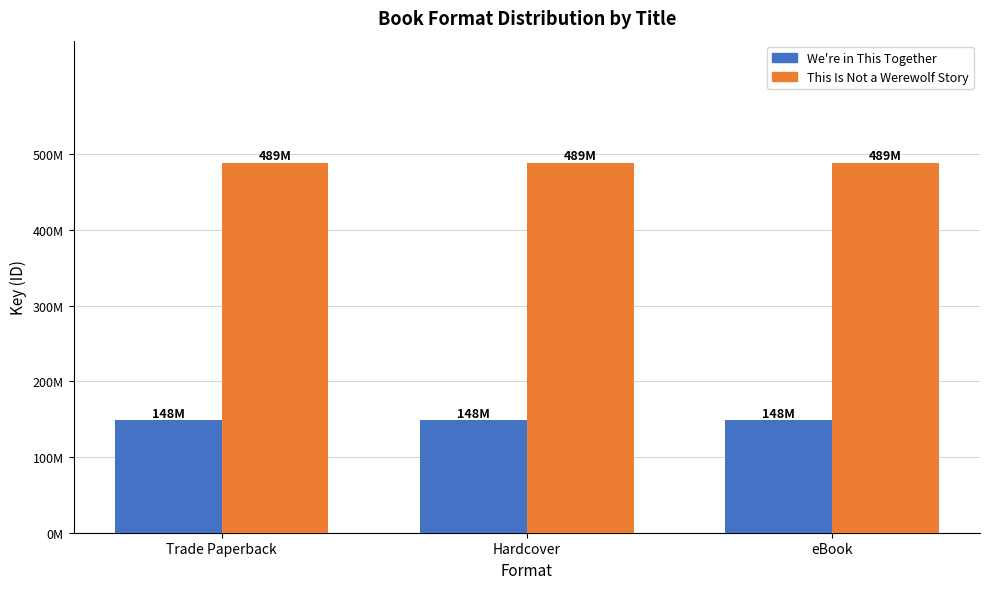

What is the approximate value of This Is Not a Werewolf Story at Trade Paperback?

489040068